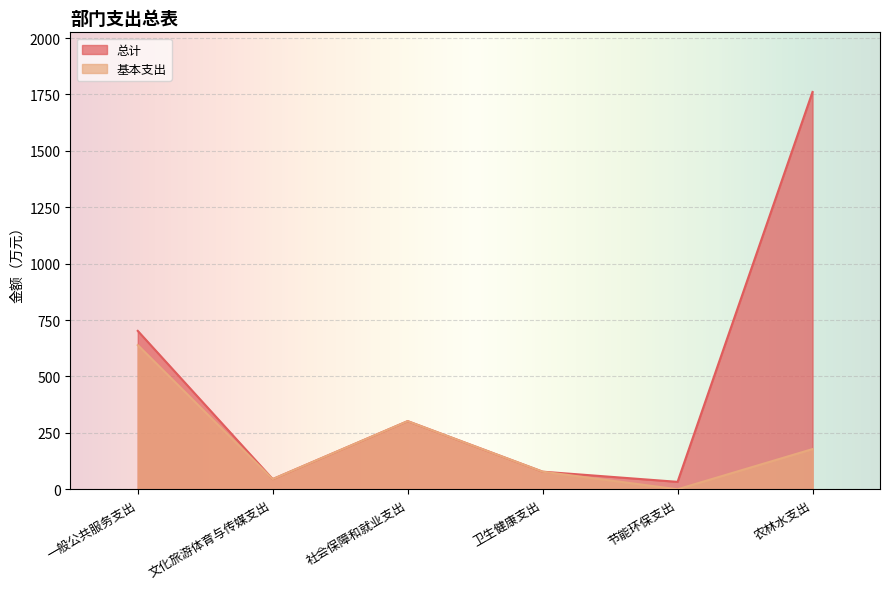

Where is the first local maximum for 总计?

社会保障和就业支出